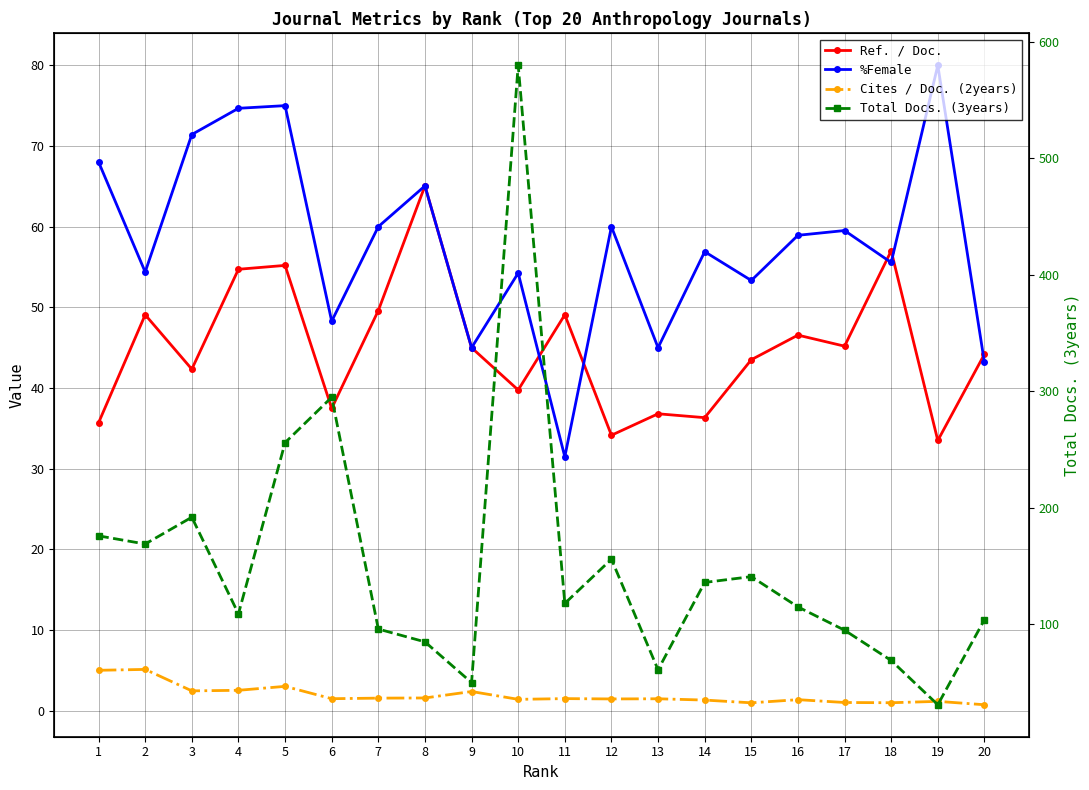

Where is the first local maximum for Ref. / Doc.?

2